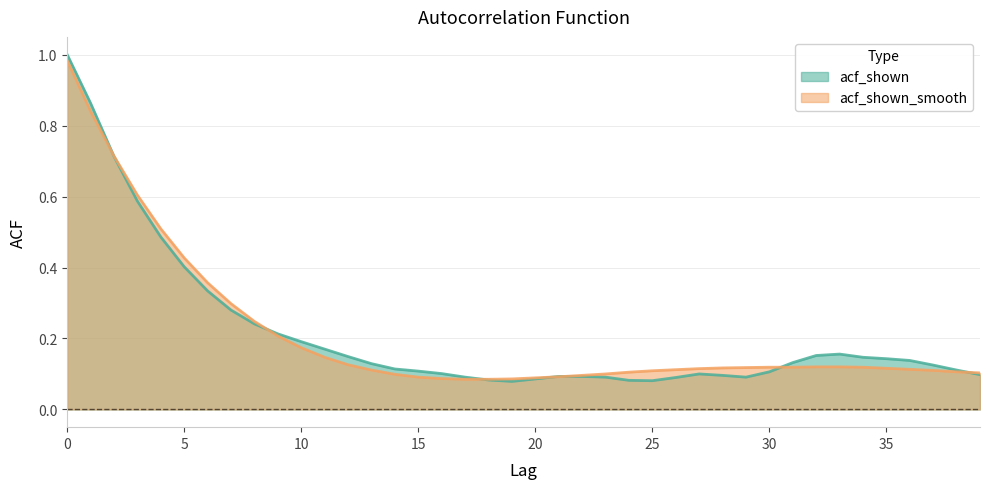

True or false: acf_shown_smooth has more than 1 points higher than both neighbors.

False